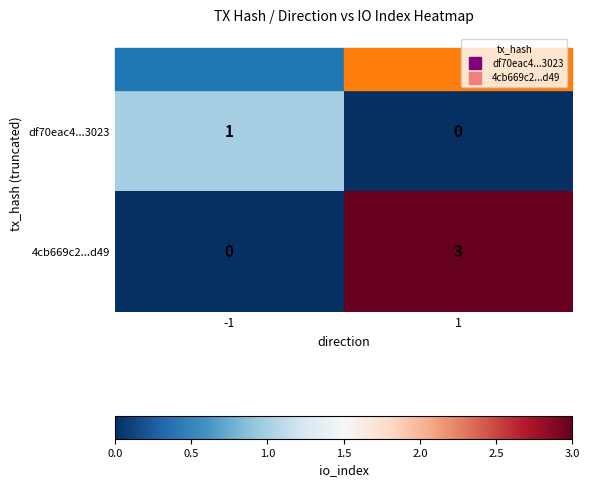

At how many categories does at least one series exceed 2?

1